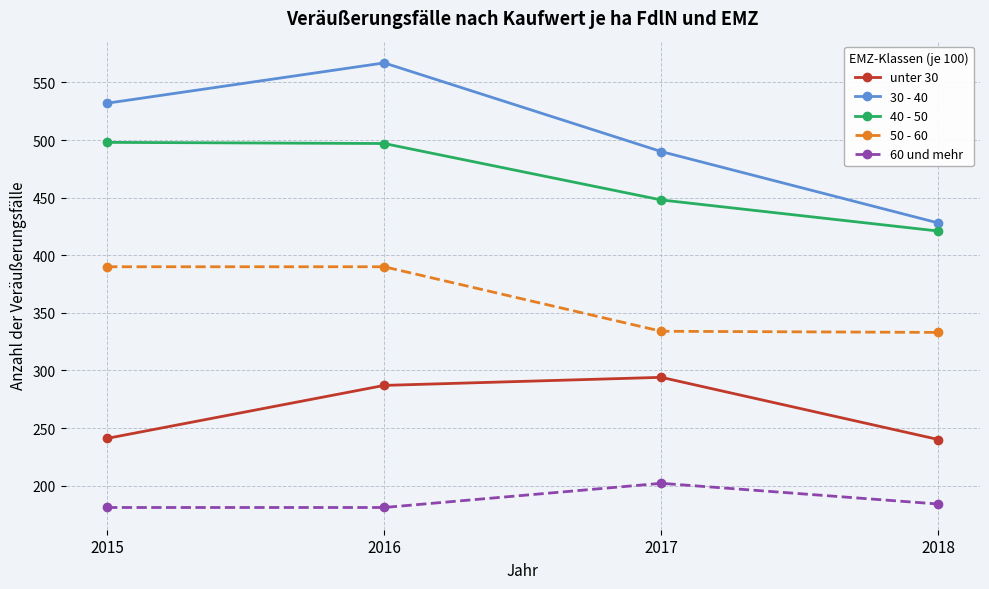

What is the smallest value displayed?

181